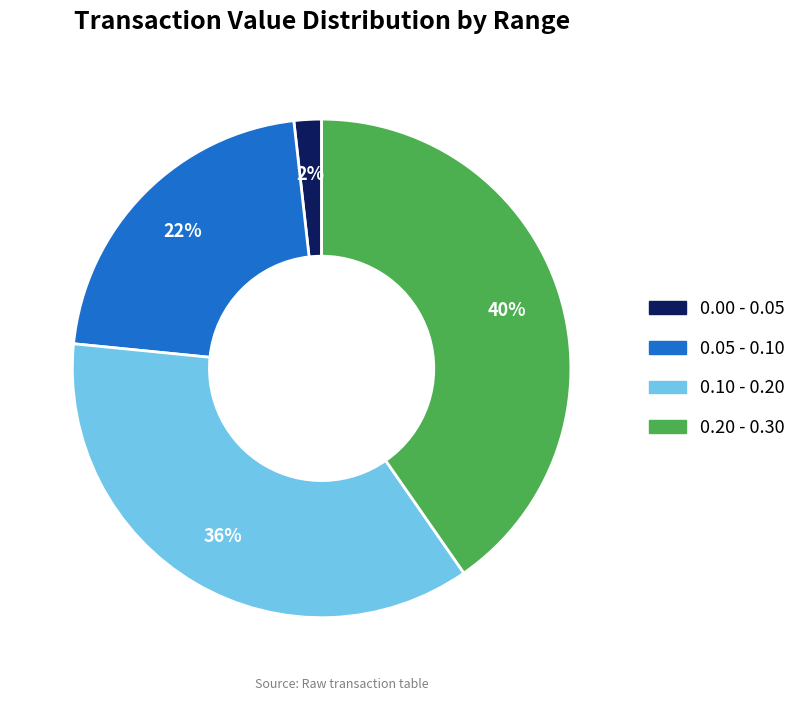

How many segments does this pie chart have?

4